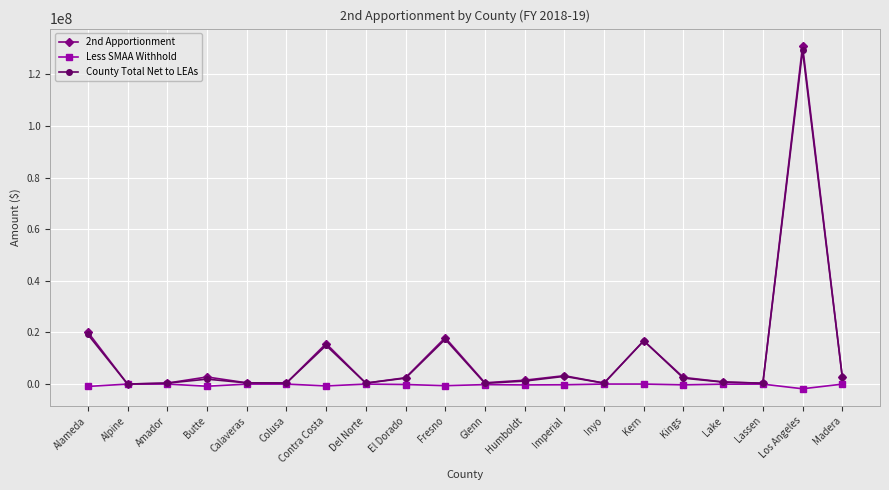

What position from the right is Contra Costa?

14